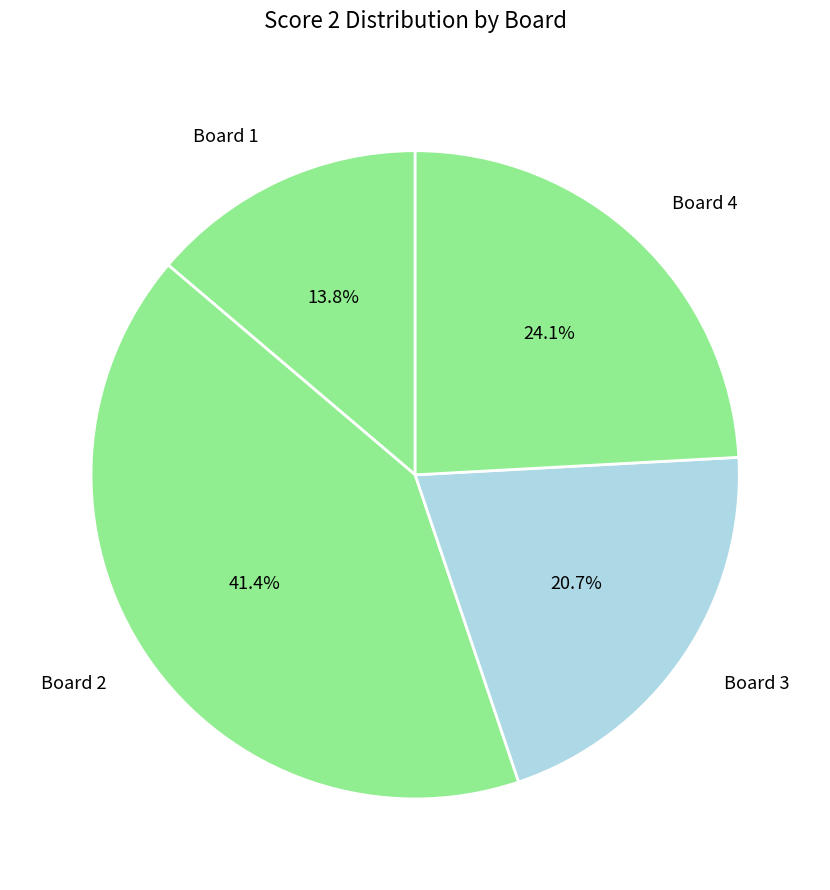

Between Board 4 and Board 1, which is larger?

Board 4